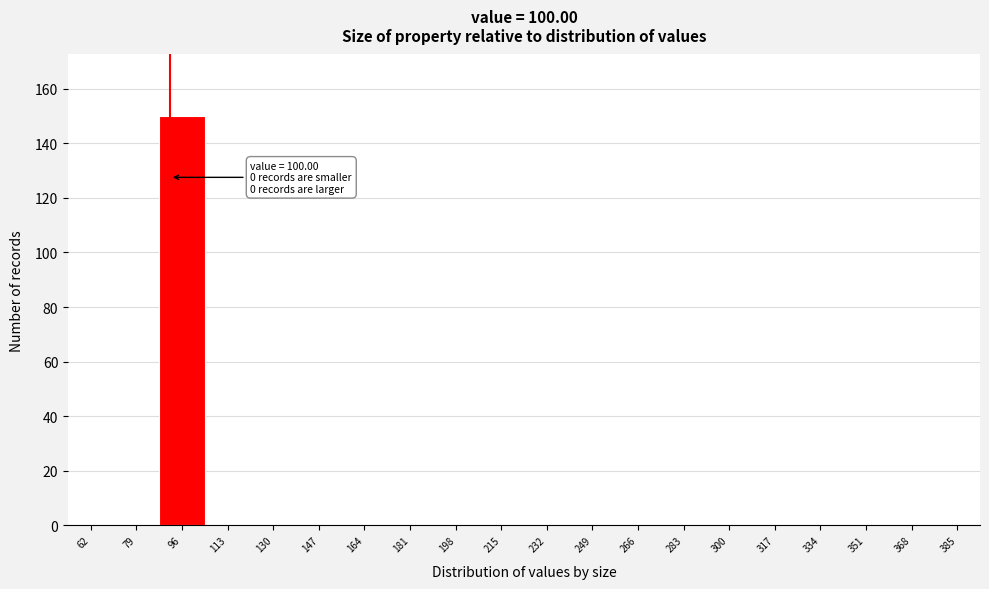

Reading left to right, list all the values displayed in this chart.

62=0	79=0	96=150	113=0	130=0	147=0	164=0	181=0	198=0	215=0	232=0	249=0	266=0	283=0	300=0	317=0	334=0	351=0	368=0	385=0